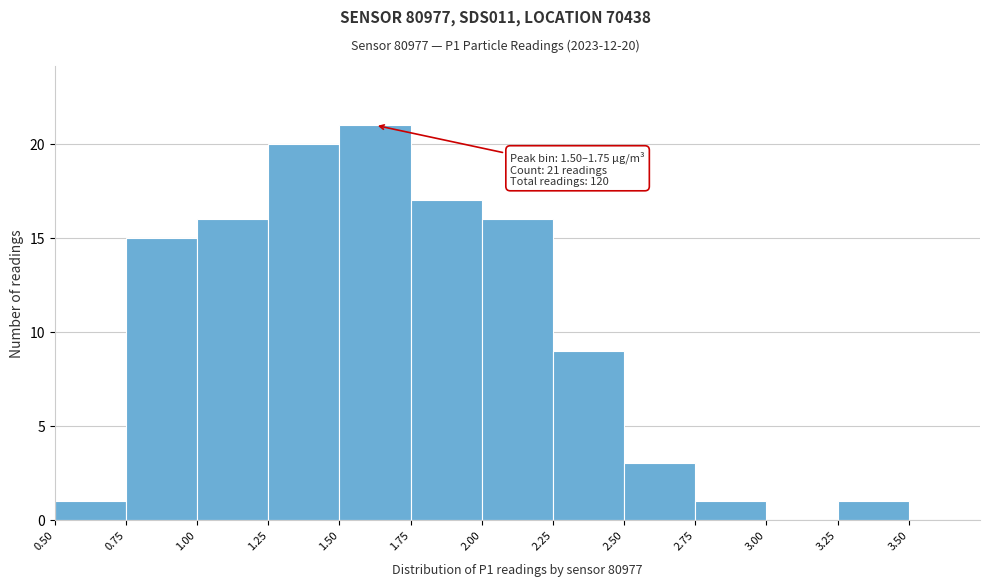

Over which range of the x-axis is the bar tallest?

1.50 to 1.75